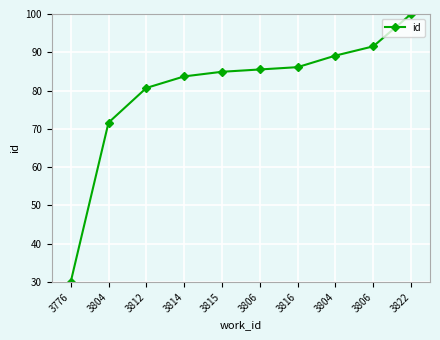

How many series are shown in this chart?

1